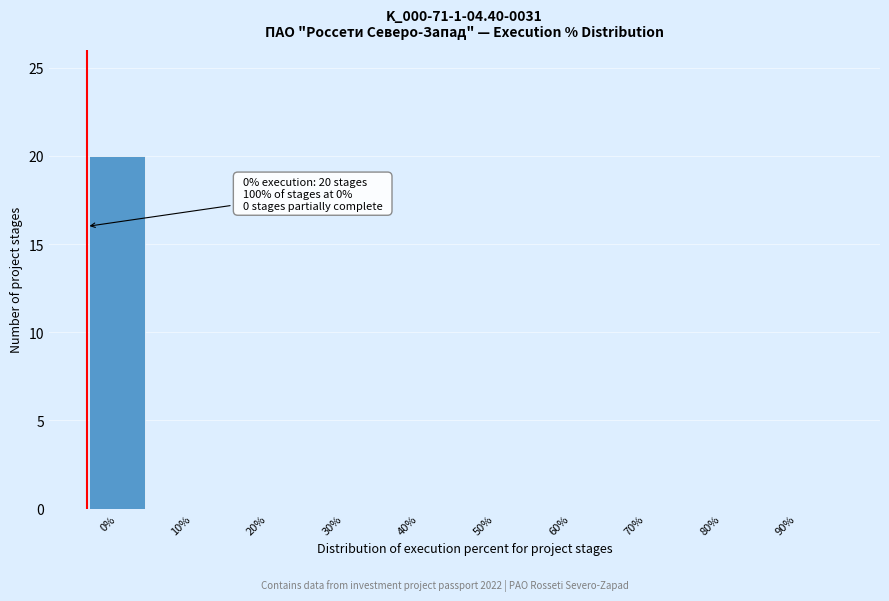

Reading right to left, extract all data points from this chart.

90%=0	80%=0	70%=0	60%=0	50%=0	40%=0	30%=0	20%=0	10%=0	0%=20